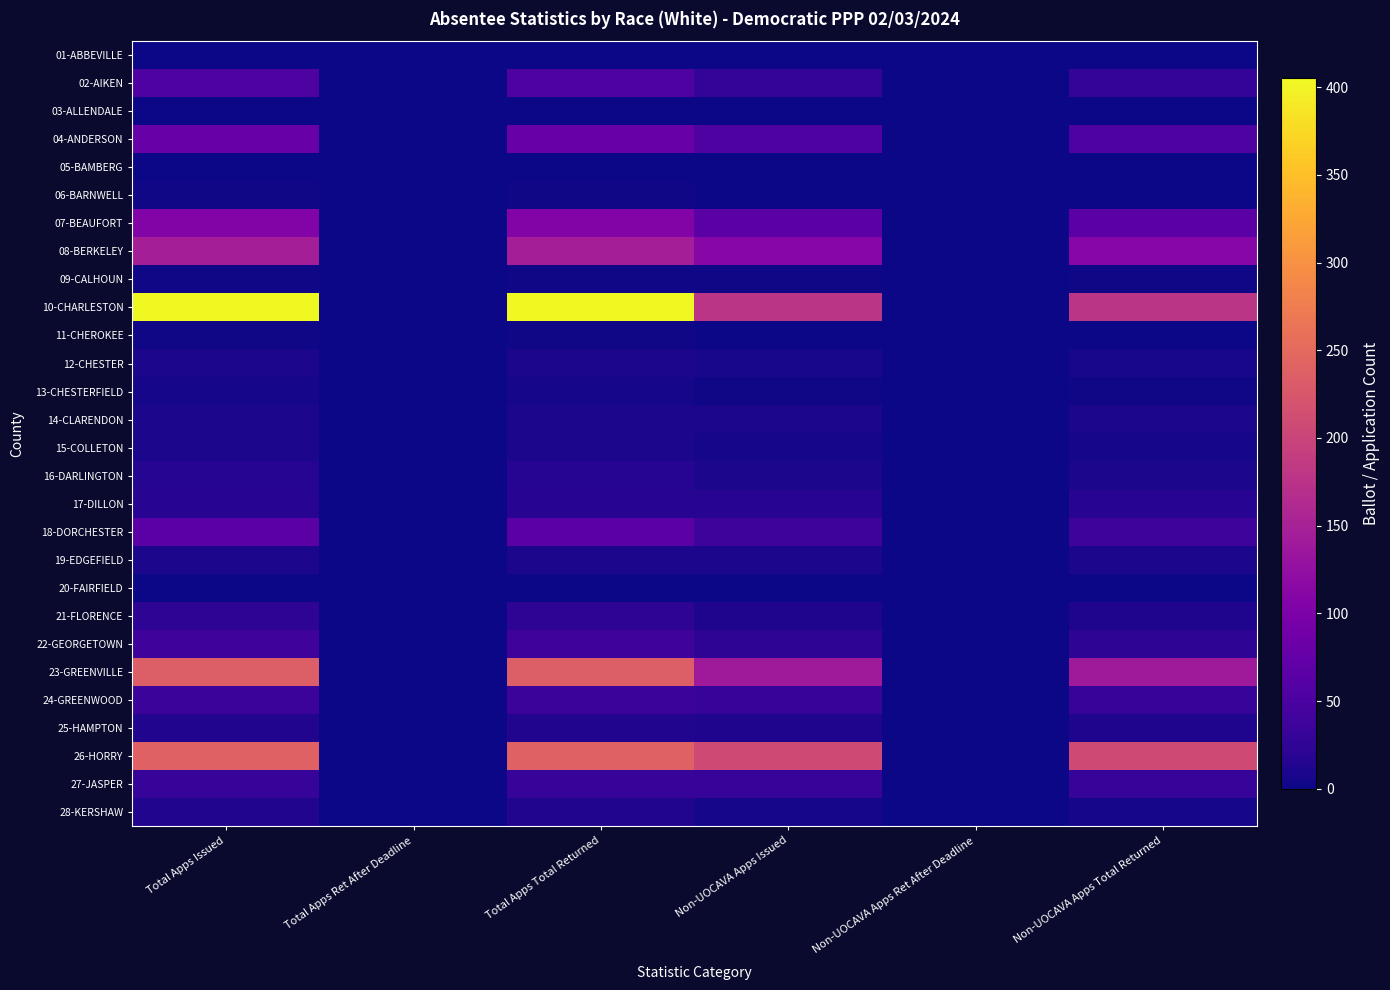

Reading left to right, transcribe all the data shown in this chart.

01-ABBEVILLE: Total Apps Issued=1	Total Apps Ret After Deadline=0	Total Apps Total Returned=1	Non-UOCAVA Apps Issued=0	Non-UOCAVA Apps Ret After Deadline=0	Non-UOCAVA Apps Total Returned=0
02-AIKEN: Total Apps Issued=53	Total Apps Ret After Deadline=0	Total Apps Total Returned=53	Non-UOCAVA Apps Issued=28	Non-UOCAVA Apps Ret After Deadline=0	Non-UOCAVA Apps Total Returned=28
03-ALLENDALE: Total Apps Issued=0	Total Apps Ret After Deadline=0	Total Apps Total Returned=0	Non-UOCAVA Apps Issued=0	Non-UOCAVA Apps Ret After Deadline=0	Non-UOCAVA Apps Total Returned=0
04-ANDERSON: Total Apps Issued=80	Total Apps Ret After Deadline=0	Total Apps Total Returned=80	Non-UOCAVA Apps Issued=53	Non-UOCAVA Apps Ret After Deadline=0	Non-UOCAVA Apps Total Returned=53
05-BAMBERG: Total Apps Issued=1	Total Apps Ret After Deadline=0	Total Apps Total Returned=1	Non-UOCAVA Apps Issued=1	Non-UOCAVA Apps Ret After Deadline=0	Non-UOCAVA Apps Total Returned=1
06-BARNWELL: Total Apps Issued=3	Total Apps Ret After Deadline=0	Total Apps Total Returned=3	Non-UOCAVA Apps Issued=0	Non-UOCAVA Apps Ret After Deadline=0	Non-UOCAVA Apps Total Returned=0
07-BEAUFORT: Total Apps Issued=107	Total Apps Ret After Deadline=0	Total Apps Total Returned=107	Non-UOCAVA Apps Issued=65	Non-UOCAVA Apps Ret After Deadline=0	Non-UOCAVA Apps Total Returned=65
08-BERKELEY: Total Apps Issued=146	Total Apps Ret After Deadline=0	Total Apps Total Returned=146	Non-UOCAVA Apps Issued=111	Non-UOCAVA Apps Ret After Deadline=0	Non-UOCAVA Apps Total Returned=111
09-CALHOUN: Total Apps Issued=2	Total Apps Ret After Deadline=0	Total Apps Total Returned=2	Non-UOCAVA Apps Issued=2	Non-UOCAVA Apps Ret After Deadline=0	Non-UOCAVA Apps Total Returned=2
10-CHARLESTON: Total Apps Issued=405	Total Apps Ret After Deadline=0	Total Apps Total Returned=405	Non-UOCAVA Apps Issued=178	Non-UOCAVA Apps Ret After Deadline=0	Non-UOCAVA Apps Total Returned=178
11-CHEROKEE: Total Apps Issued=2	Total Apps Ret After Deadline=0	Total Apps Total Returned=2	Non-UOCAVA Apps Issued=1	Non-UOCAVA Apps Ret After Deadline=0	Non-UOCAVA Apps Total Returned=1
12-CHESTER: Total Apps Issued=8	Total Apps Ret After Deadline=0	Total Apps Total Returned=8	Non-UOCAVA Apps Issued=7	Non-UOCAVA Apps Ret After Deadline=0	Non-UOCAVA Apps Total Returned=7
13-CHESTERFIELD: Total Apps Issued=6	Total Apps Ret After Deadline=0	Total Apps Total Returned=6	Non-UOCAVA Apps Issued=3	Non-UOCAVA Apps Ret After Deadline=0	Non-UOCAVA Apps Total Returned=3
14-CLARENDON: Total Apps Issued=8	Total Apps Ret After Deadline=0	Total Apps Total Returned=8	Non-UOCAVA Apps Issued=8	Non-UOCAVA Apps Ret After Deadline=0	Non-UOCAVA Apps Total Returned=8
15-COLLETON: Total Apps Issued=8	Total Apps Ret After Deadline=0	Total Apps Total Returned=8	Non-UOCAVA Apps Issued=5	Non-UOCAVA Apps Ret After Deadline=0	Non-UOCAVA Apps Total Returned=5
16-DARLINGTON: Total Apps Issued=16	Total Apps Ret After Deadline=0	Total Apps Total Returned=16	Non-UOCAVA Apps Issued=8	Non-UOCAVA Apps Ret After Deadline=0	Non-UOCAVA Apps Total Returned=8
17-DILLON: Total Apps Issued=18	Total Apps Ret After Deadline=0	Total Apps Total Returned=18	Non-UOCAVA Apps Issued=18	Non-UOCAVA Apps Ret After Deadline=0	Non-UOCAVA Apps Total Returned=18
18-DORCHESTER: Total Apps Issued=65	Total Apps Ret After Deadline=0	Total Apps Total Returned=65	Non-UOCAVA Apps Issued=37	Non-UOCAVA Apps Ret After Deadline=0	Non-UOCAVA Apps Total Returned=37
19-EDGEFIELD: Total Apps Issued=8	Total Apps Ret After Deadline=0	Total Apps Total Returned=8	Non-UOCAVA Apps Issued=8	Non-UOCAVA Apps Ret After Deadline=0	Non-UOCAVA Apps Total Returned=8
20-FAIRFIELD: Total Apps Issued=1	Total Apps Ret After Deadline=0	Total Apps Total Returned=1	Non-UOCAVA Apps Issued=0	Non-UOCAVA Apps Ret After Deadline=0	Non-UOCAVA Apps Total Returned=0
21-FLORENCE: Total Apps Issued=23	Total Apps Ret After Deadline=0	Total Apps Total Returned=23	Non-UOCAVA Apps Issued=12	Non-UOCAVA Apps Ret After Deadline=0	Non-UOCAVA Apps Total Returned=12
22-GEORGETOWN: Total Apps Issued=38	Total Apps Ret After Deadline=0	Total Apps Total Returned=38	Non-UOCAVA Apps Issued=23	Non-UOCAVA Apps Ret After Deadline=0	Non-UOCAVA Apps Total Returned=23
23-GREENVILLE: Total Apps Issued=235	Total Apps Ret After Deadline=0	Total Apps Total Returned=235	Non-UOCAVA Apps Issued=140	Non-UOCAVA Apps Ret After Deadline=0	Non-UOCAVA Apps Total Returned=140
24-GREENWOOD: Total Apps Issued=35	Total Apps Ret After Deadline=0	Total Apps Total Returned=35	Non-UOCAVA Apps Issued=31	Non-UOCAVA Apps Ret After Deadline=0	Non-UOCAVA Apps Total Returned=31
25-HAMPTON: Total Apps Issued=13	Total Apps Ret After Deadline=0	Total Apps Total Returned=13	Non-UOCAVA Apps Issued=12	Non-UOCAVA Apps Ret After Deadline=0	Non-UOCAVA Apps Total Returned=12
26-HORRY: Total Apps Issued=240	Total Apps Ret After Deadline=0	Total Apps Total Returned=240	Non-UOCAVA Apps Issued=208	Non-UOCAVA Apps Ret After Deadline=0	Non-UOCAVA Apps Total Returned=208
27-JASPER: Total Apps Issued=31	Total Apps Ret After Deadline=0	Total Apps Total Returned=31	Non-UOCAVA Apps Issued=31	Non-UOCAVA Apps Ret After Deadline=0	Non-UOCAVA Apps Total Returned=31
28-KERSHAW: Total Apps Issued=13	Total Apps Ret After Deadline=0	Total Apps Total Returned=13	Non-UOCAVA Apps Issued=6	Non-UOCAVA Apps Ret After Deadline=0	Non-UOCAVA Apps Total Returned=6